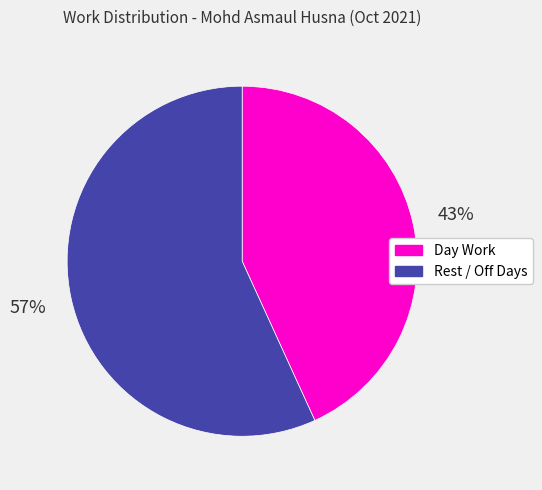

To the nearest percent, what is the average slice percentage?

50%